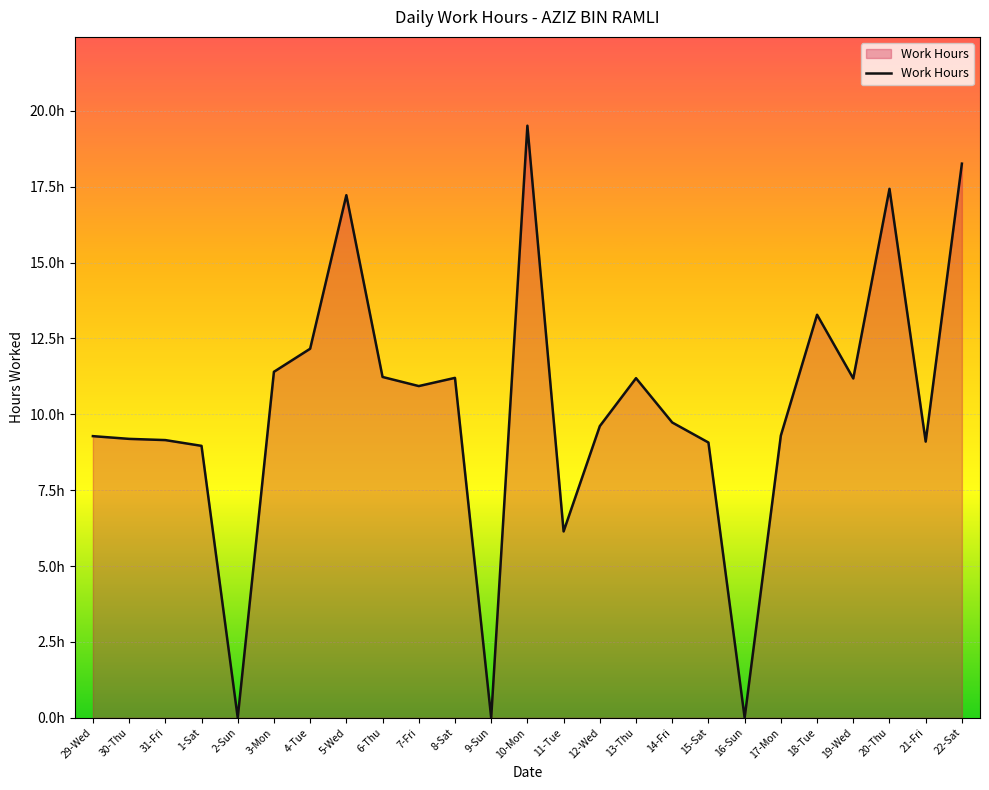

Reading right to left, transcribe all the data shown in this chart.

18.3	9.1	17.4	11.2	13.3	9.3	0.0	9.1	9.7	11.2	9.6	6.1	19.5	0.0	11.2	10.9	11.2	17.2	12.2	11.4	0.0	9.0	9.2	9.2	9.3